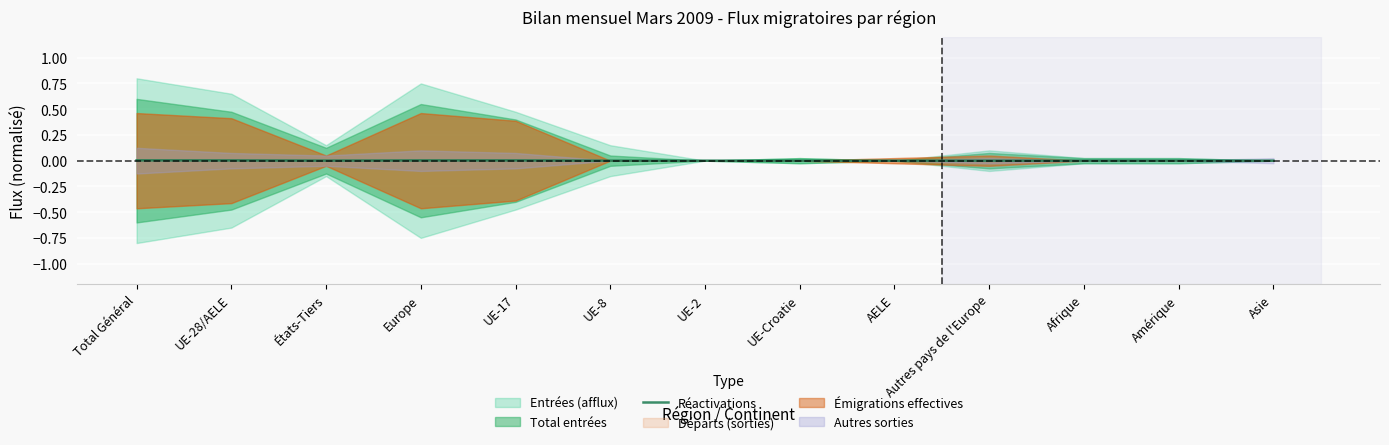

How many values are above zero?

6